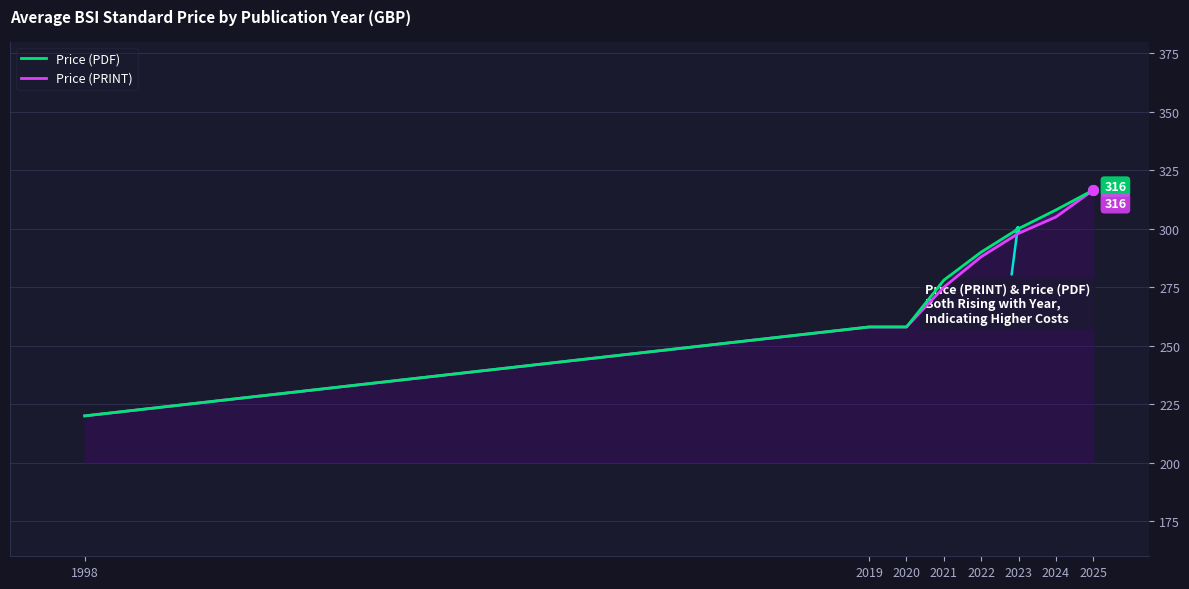

Which category has the lowest value in the Price (PDF) series?

1998